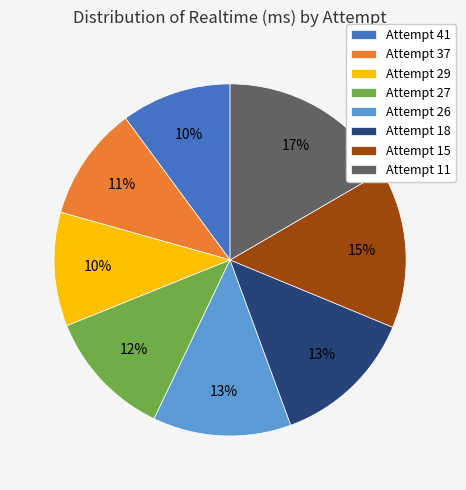

Is it true that Attempt 29 is 1% of the pie?

False